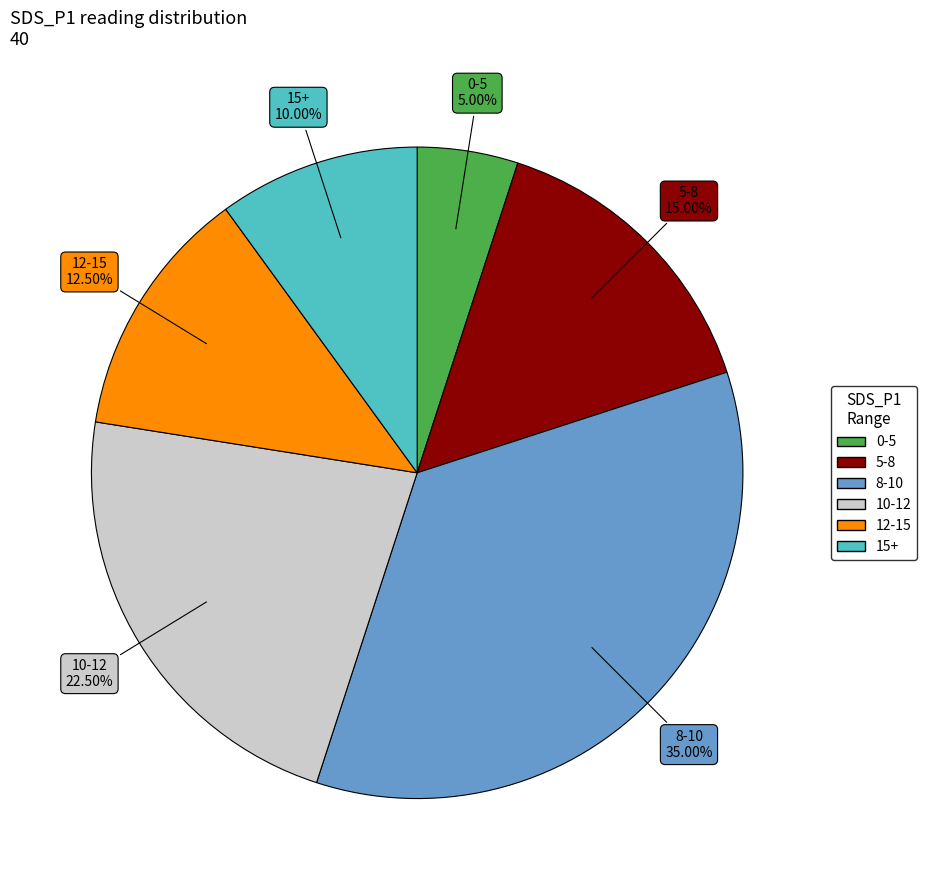

Is there a majority slice in this chart?

No